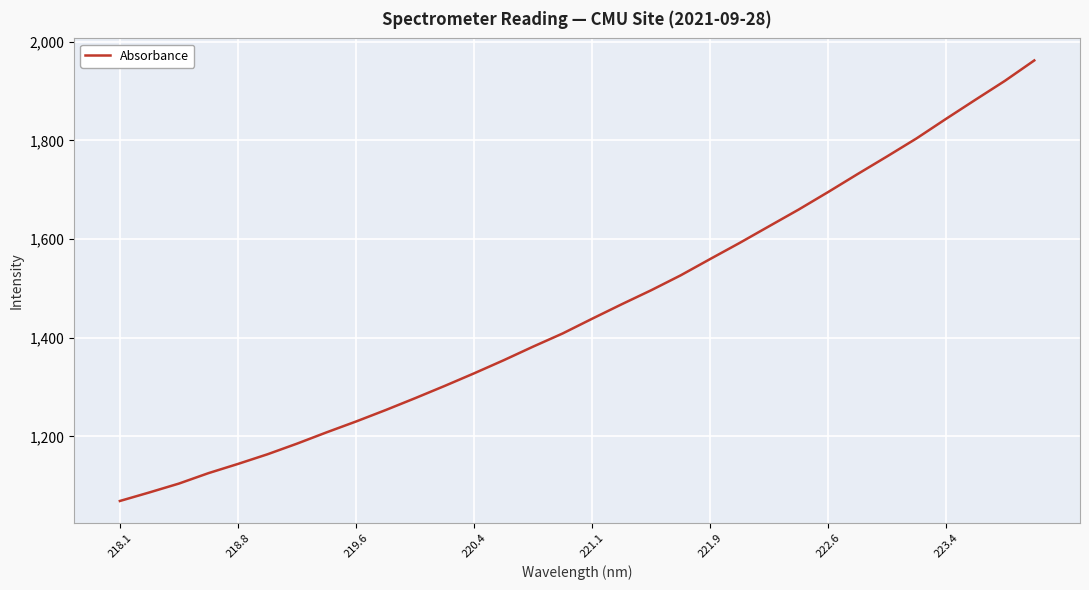

True or false: the data has more than 1 interior local peaks.

False